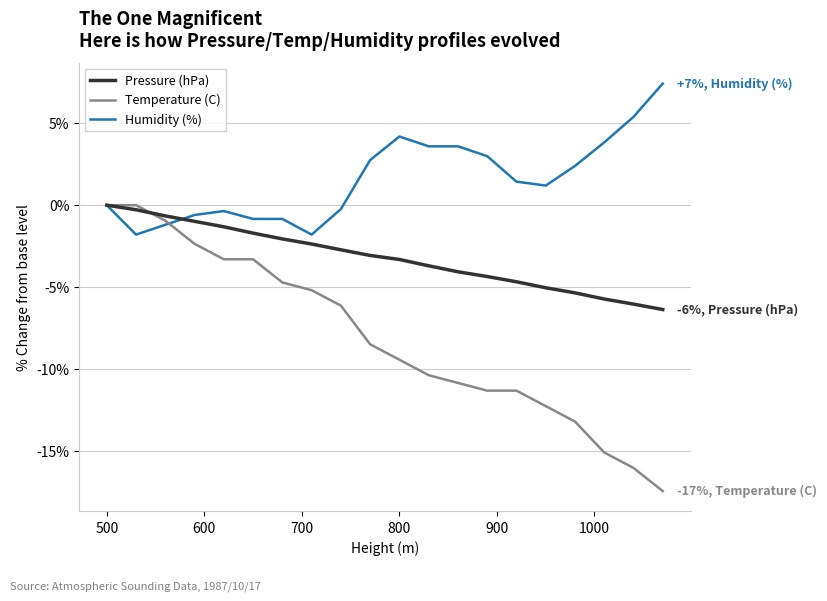

Which series has the largest range (max minus min)?

Temperature (C)